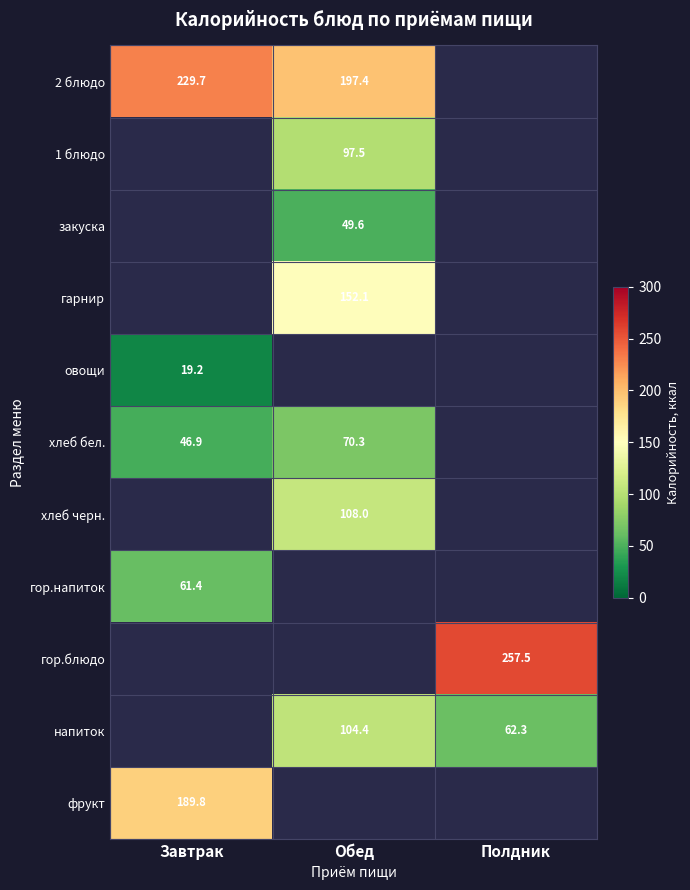

Which has a higher value, Обед or Завтрак?

Завтрак